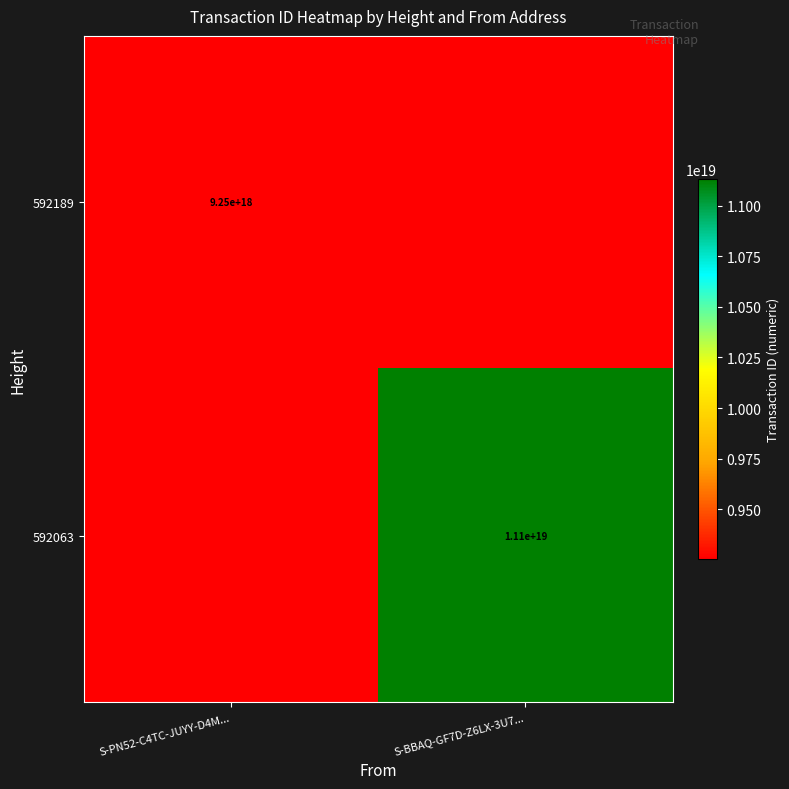

The 592189 series shows 3044066158680715776 at S-PN52-C4TC-JUYY-D4M.... True or false?

False